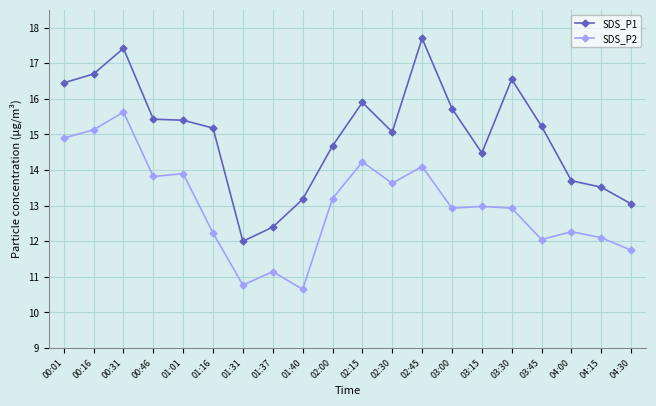

List the series in order of their peak value, lowest first.

SDS_P2, SDS_P1